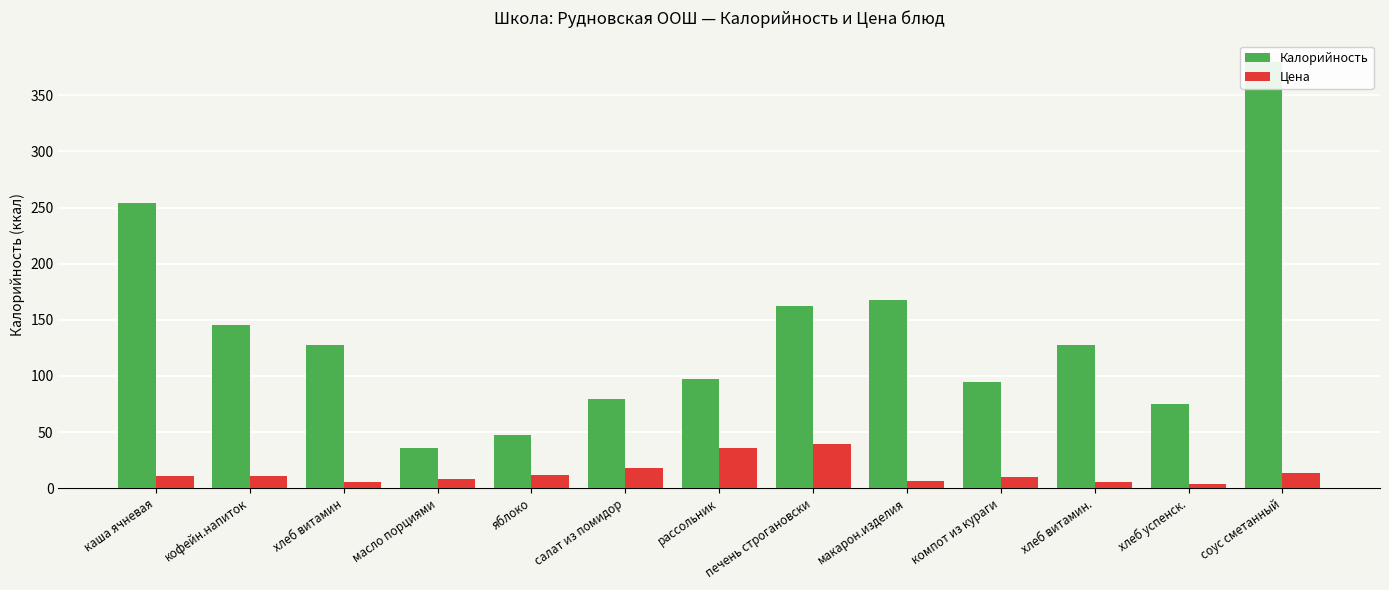

What position from the right is кофейн.напиток?

12